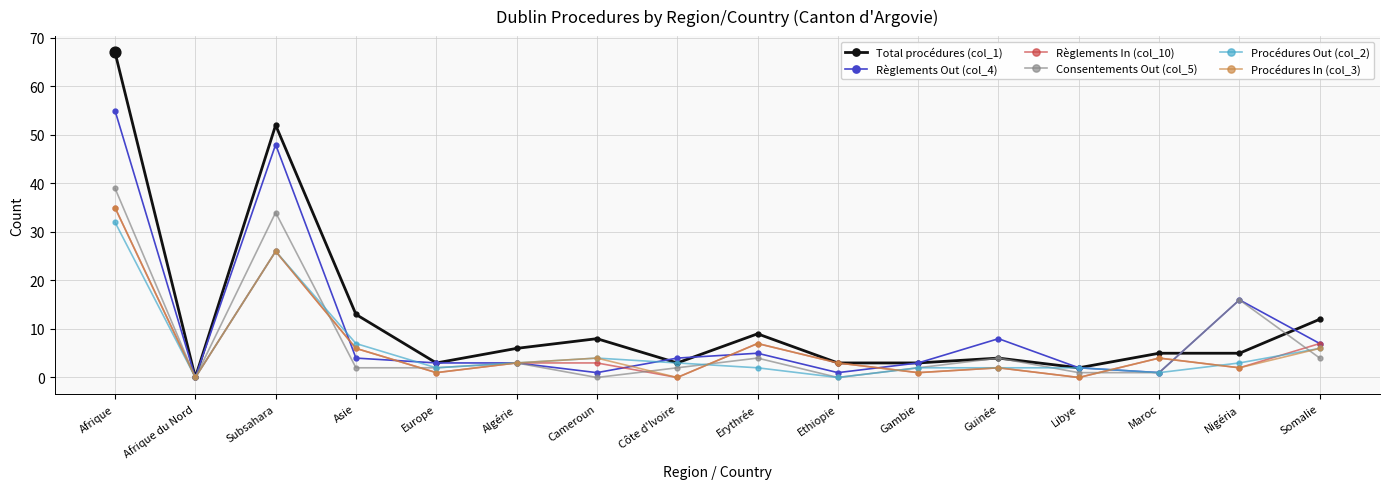

Which series has the largest range (max minus min)?

Total procédures (col_1)